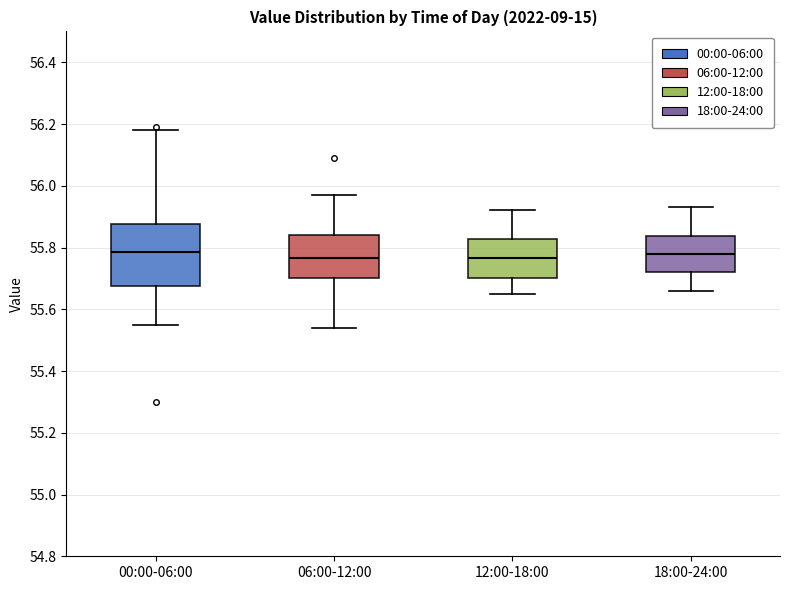

Reading left to right, read every box against the y-axis: the position of its median line, the range the box covers, and the ends of its whiskers. The values are not printed on the chart, so give them approximately, as read against the axis.

00:00-06:00: median 55.78, box 55.68 to 55.88, whiskers 55.56 to 56.18
06:00-12:00: median 55.76, box 55.70 to 55.84, whiskers 55.54 to 55.98
12:00-18:00: median 55.76, box 55.70 to 55.82, whiskers 55.66 to 55.92
18:00-24:00: median 55.78, box 55.72 to 55.84, whiskers 55.66 to 55.94